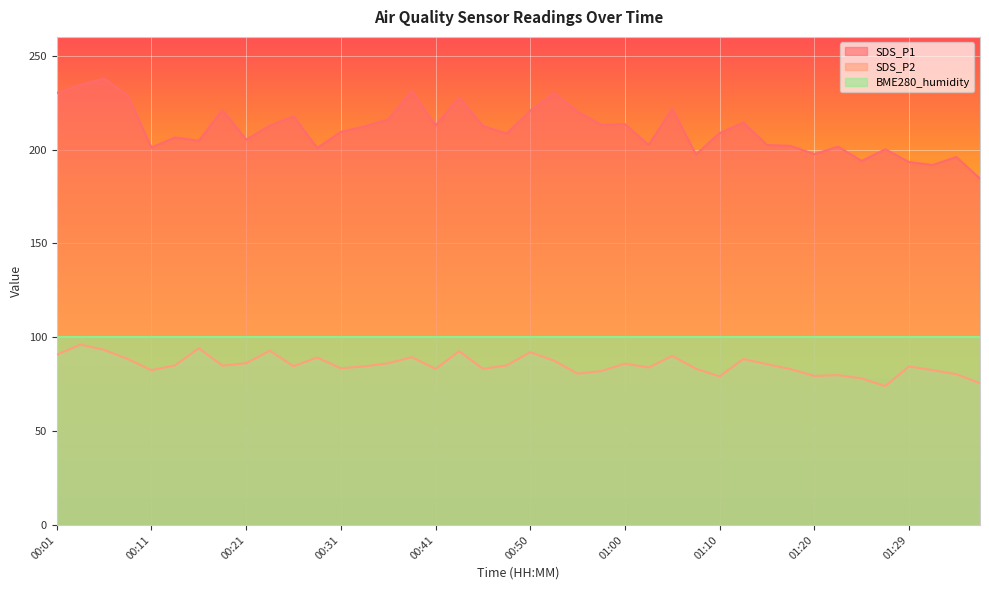

Which series has the widest spread of values?

SDS_P1